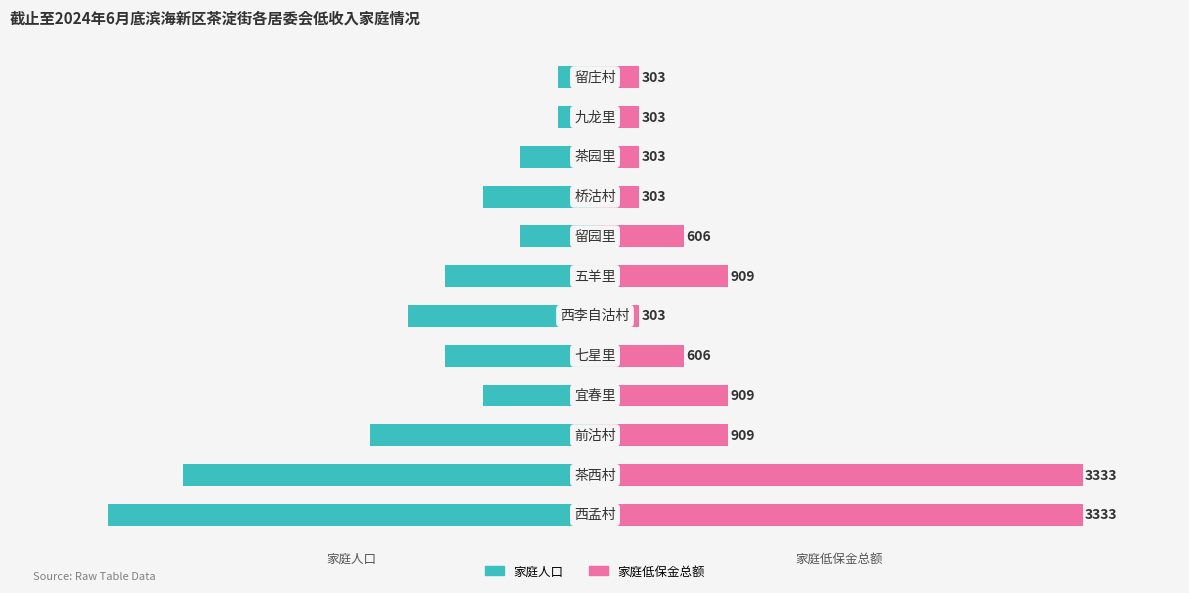

Which series has the widest spread of values?

家庭人口